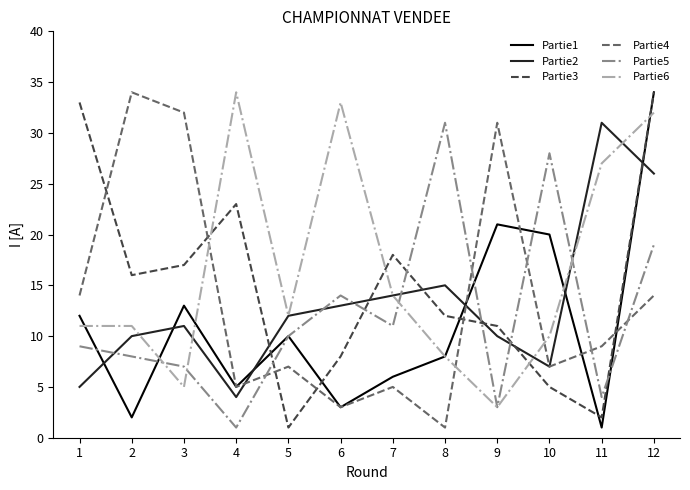

The value of Partie4 at 3 is 45. True or false?

False